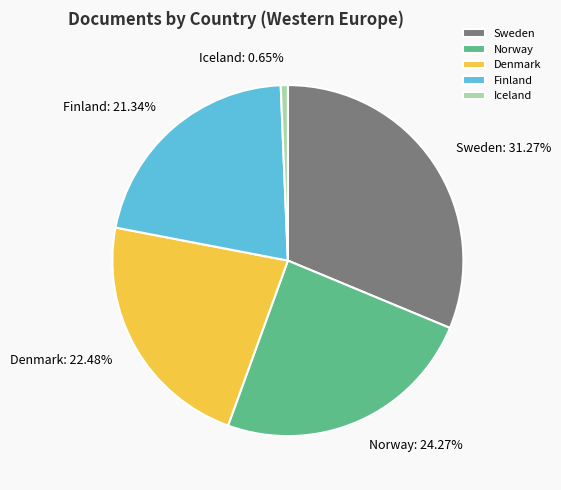

To the nearest percent, what is the average slice percentage?

20%